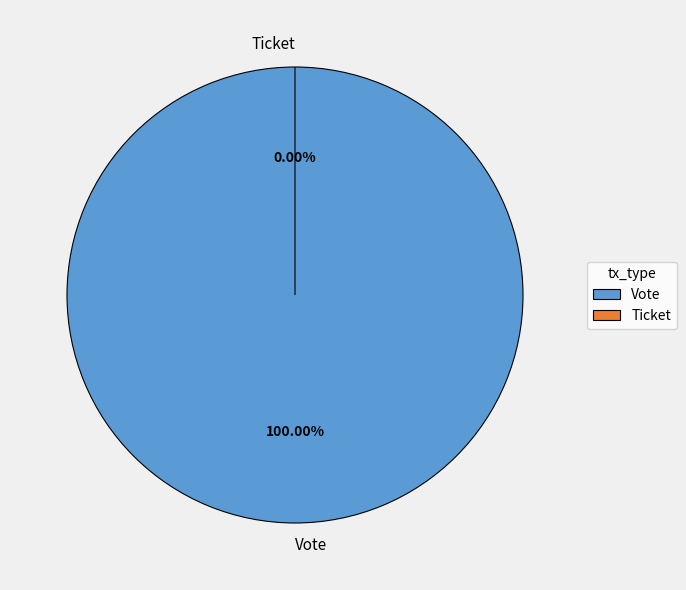

Rank the categories by value from lowest to highest.

Ticket, Vote